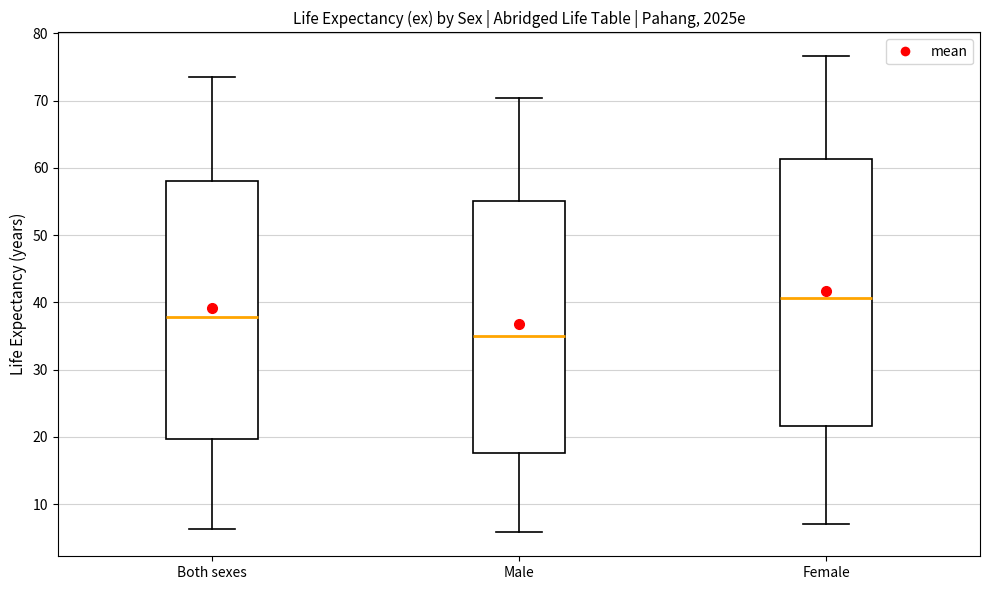

Which box's median line is the highest?

Female